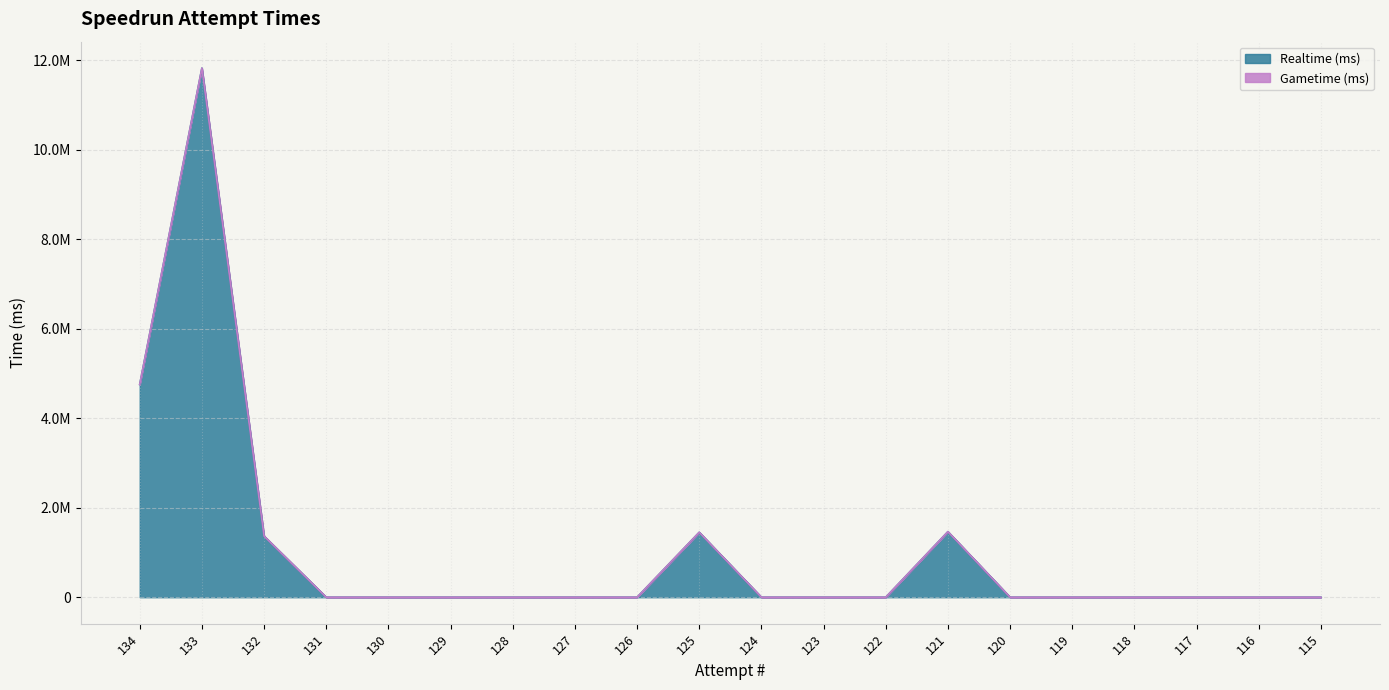

What is the greatest value displayed?

11822508